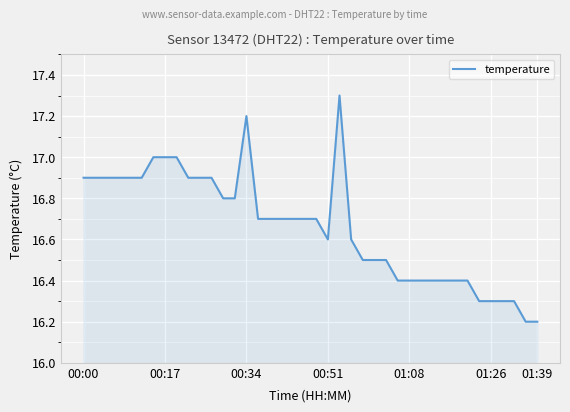

What is the maximum value shown in the chart?

17.3